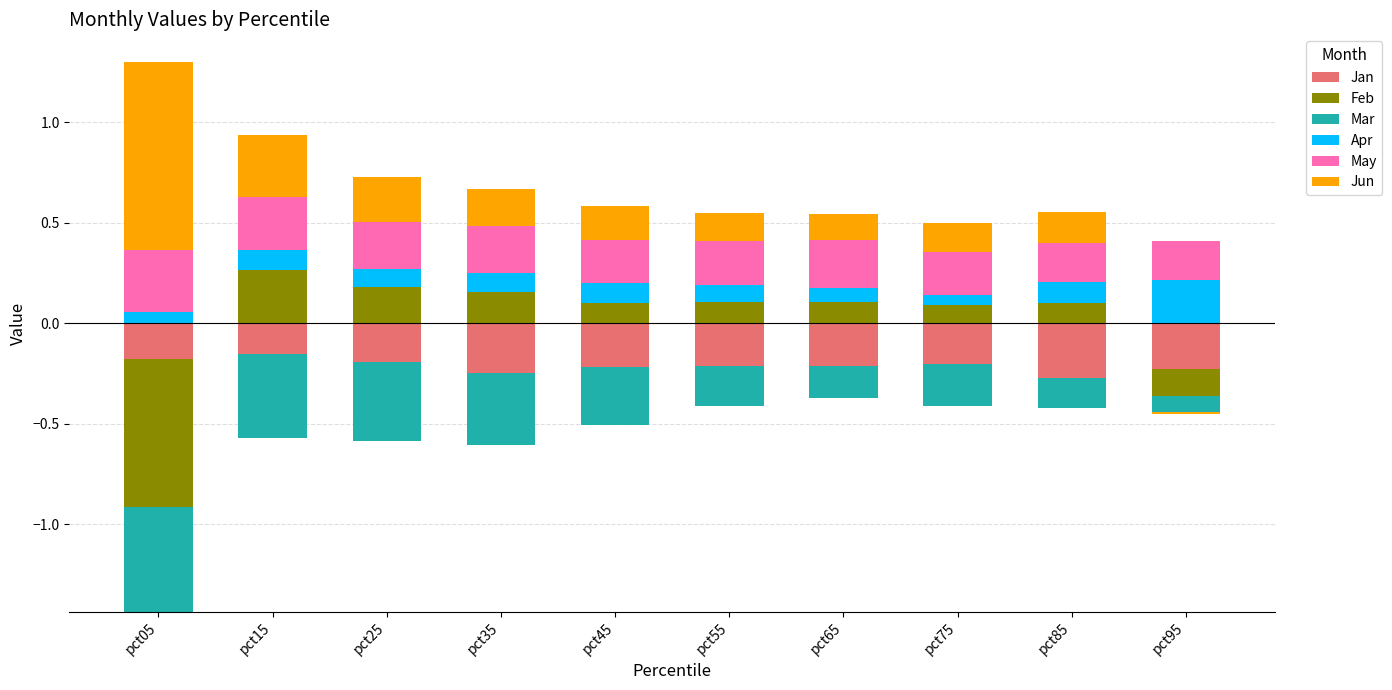

Which category has the lowest value across all series?

pct05